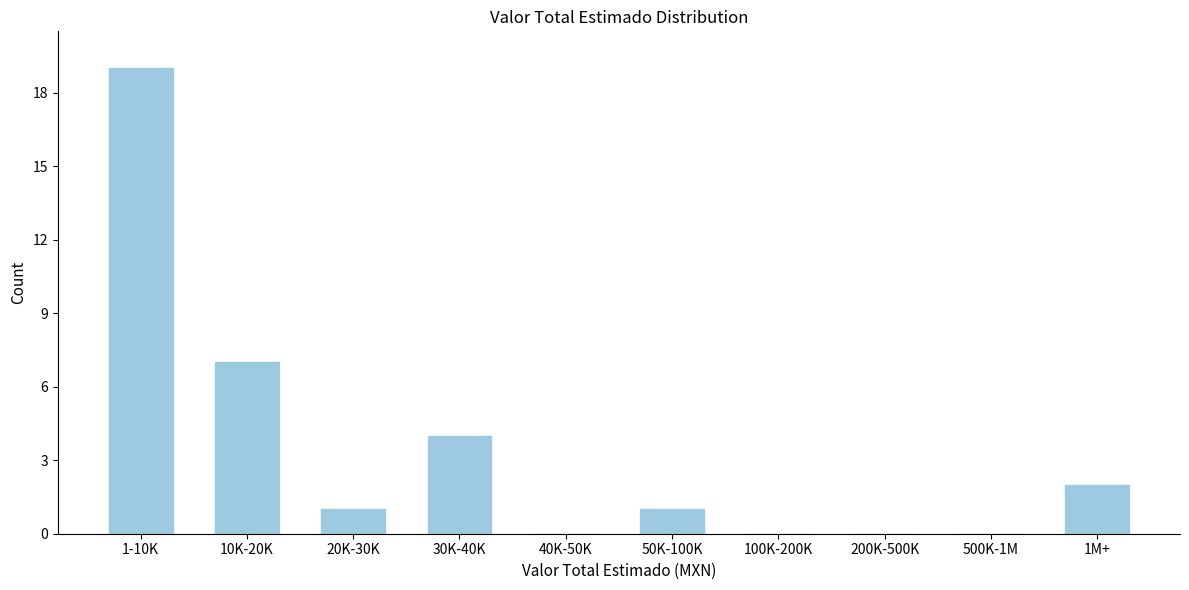

Reading left to right, transcribe all the data shown in this chart.

1-10K=19	10K-20K=7	20K-30K=1	30K-40K=4	40K-50K=0	50K-100K=1	100K-200K=0	200K-500K=0	500K-1M=0	1M+=2